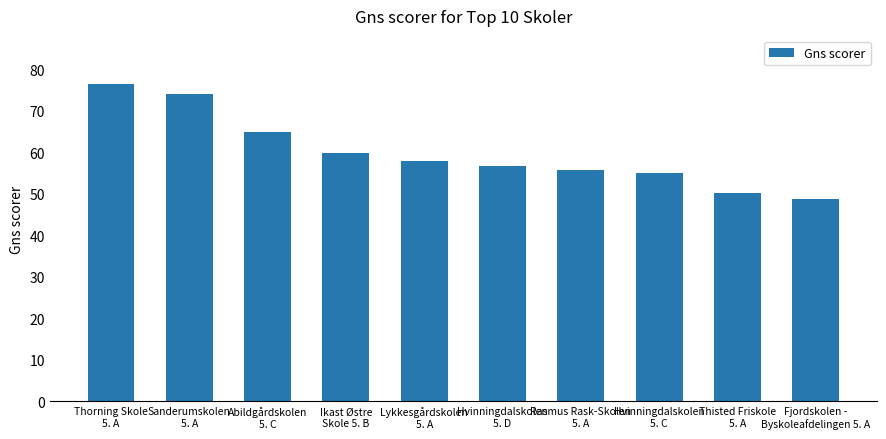

Is it true that the value at Thisted Friskole
5. A is 15.0?

False